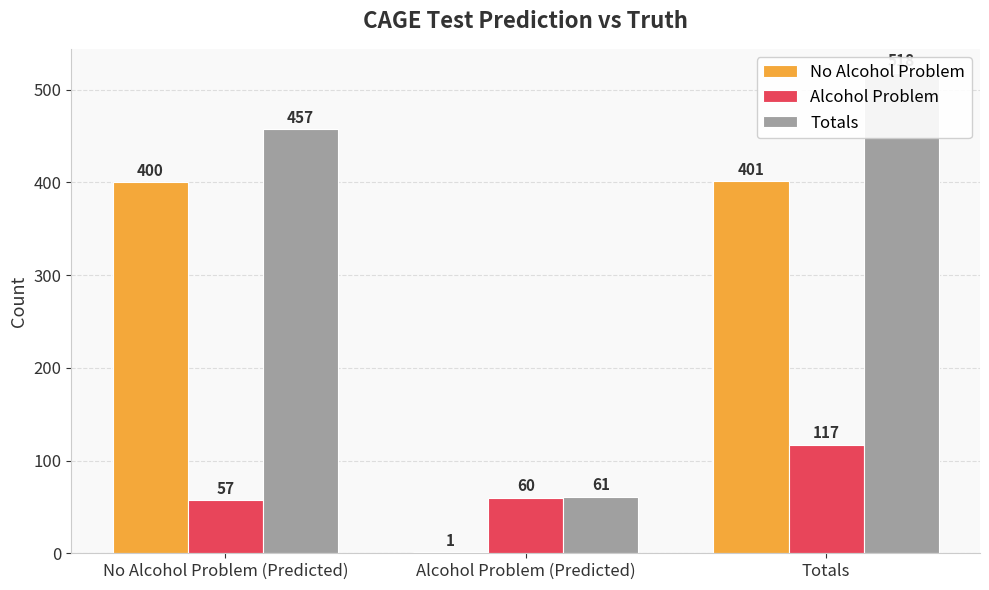

At Alcohol Problem (Predicted), list the series in order from largest to smallest.

Totals, Alcohol Problem, No Alcohol Problem